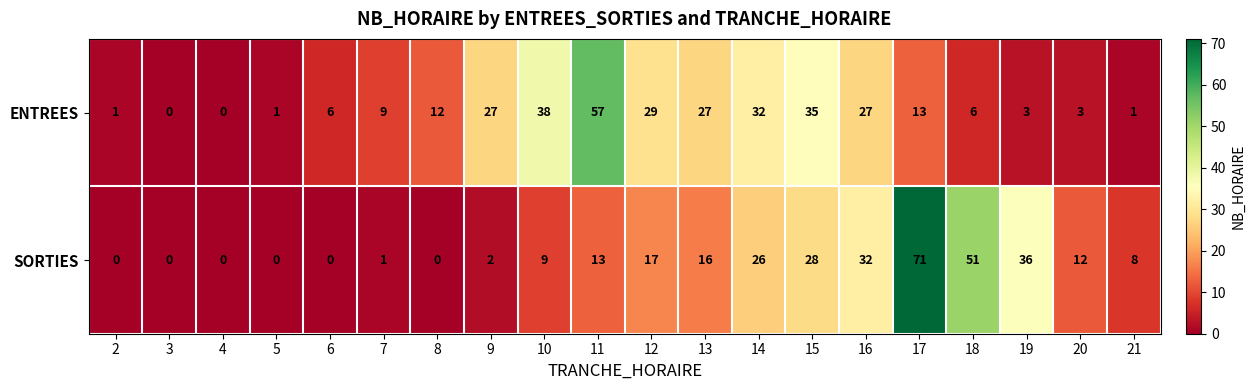

What is the difference between the maximum and minimum values in the ENTREES series?

57